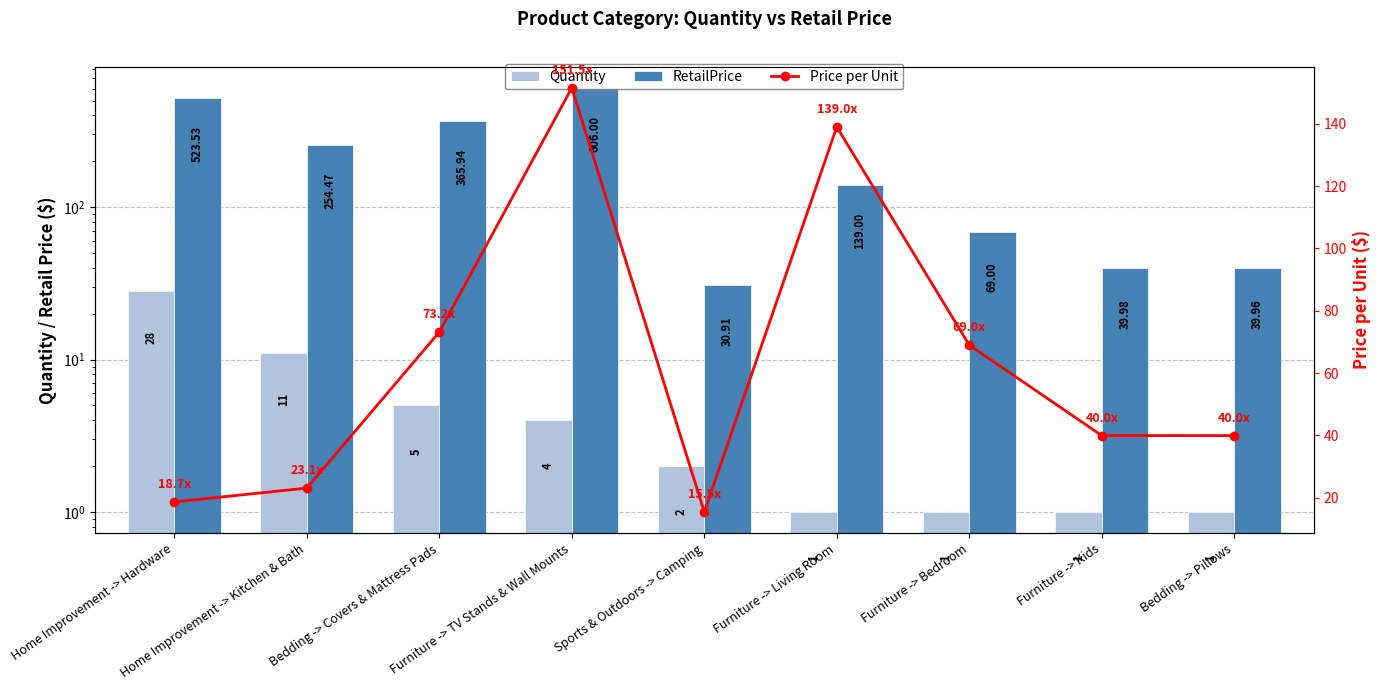

What is the value of the Quantity bar at the 4th from the left?

4.0